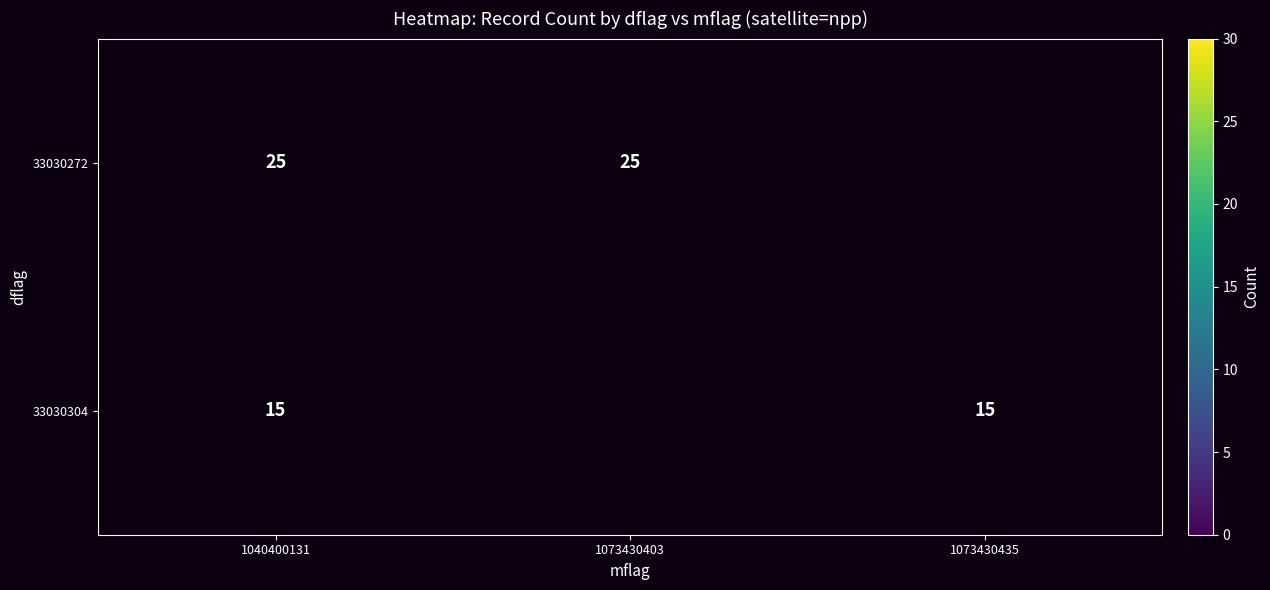

The 33030304 series shows 8 at 1073430435. True or false?

False